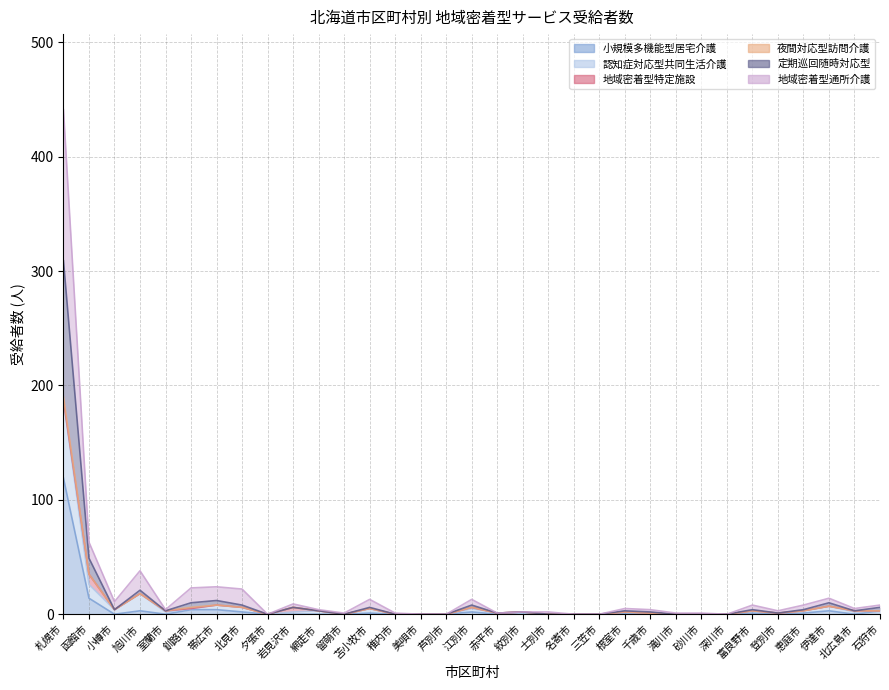

What is the difference between the 地域密着型通所介護 values at 帯広市 and 留萌市?

23